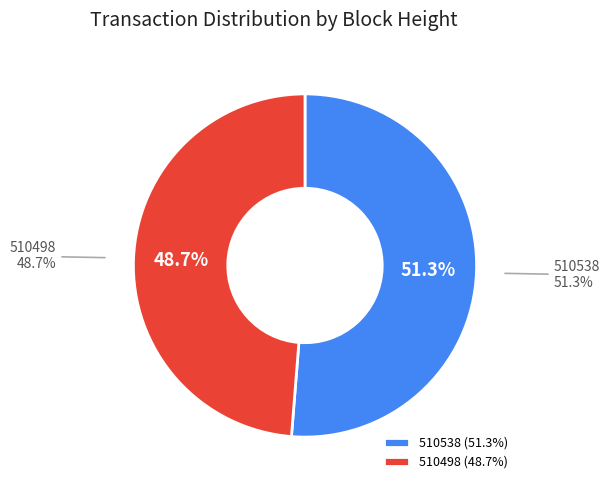

Which has a higher value, 510498 or 510538?

510538